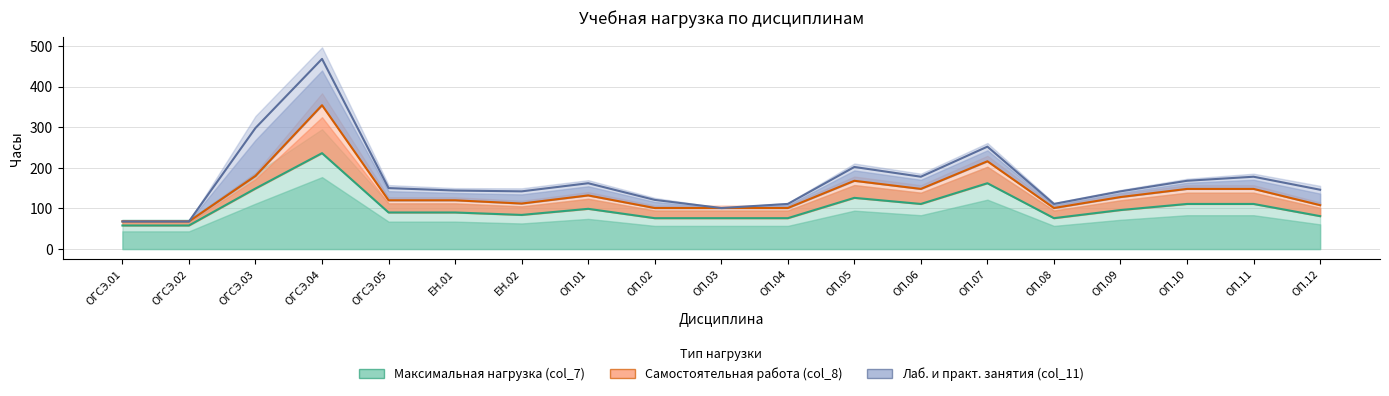

At ОП.11, list the series in order from smallest to largest.

Максимальная нагрузка (col_7), Самостоятельная работа (col_8), Лаб. и практ. занятия (col_11)